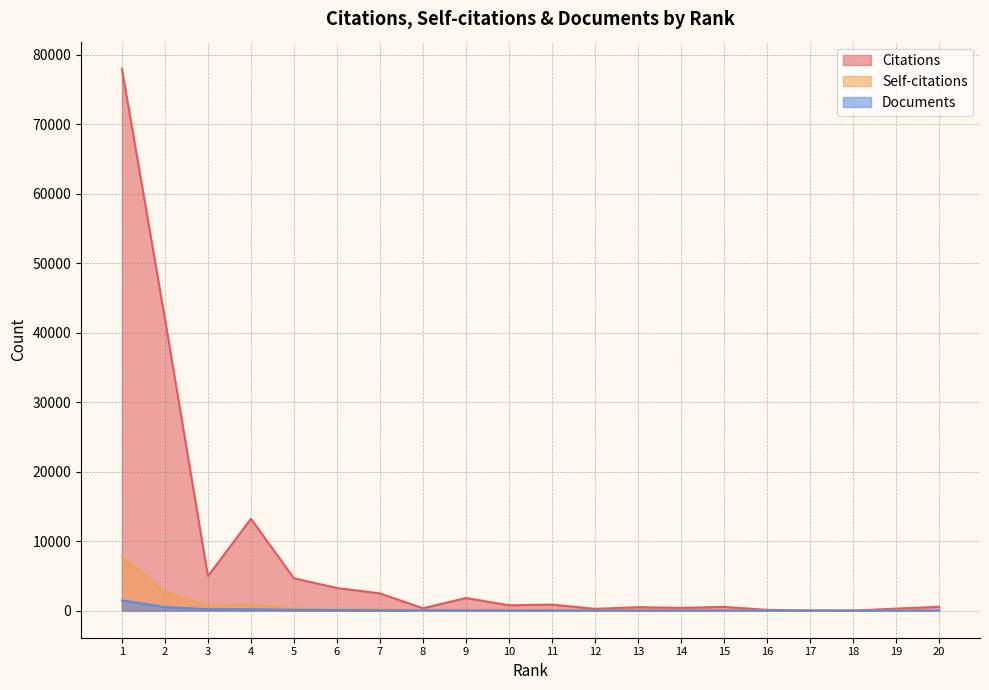

What is the difference between the maximum and minimum values in the Citations series?

77976